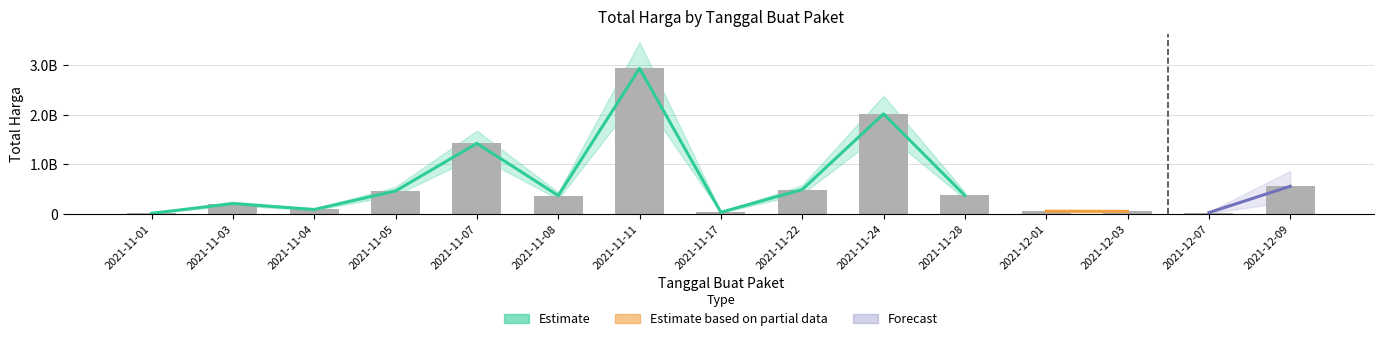

What is the smallest value displayed?

12787500